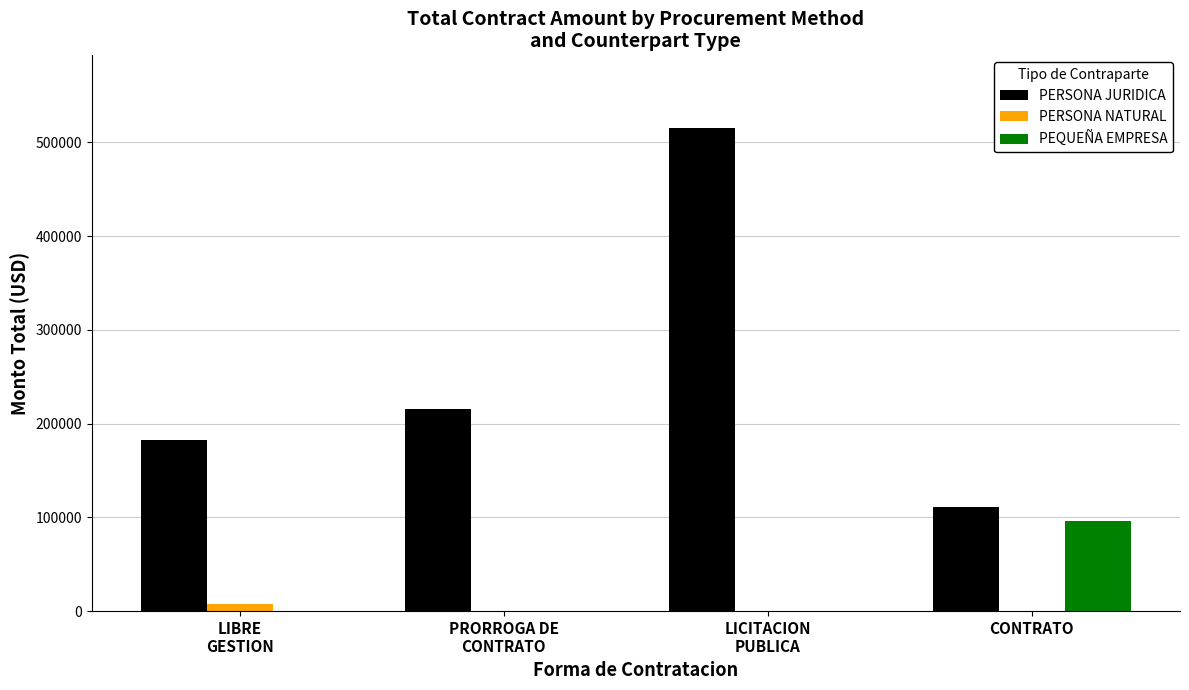

What are all the series names shown in the legend?

PERSONA JURIDICA, PERSONA NATURAL, PEQUEÑA EMPRESA